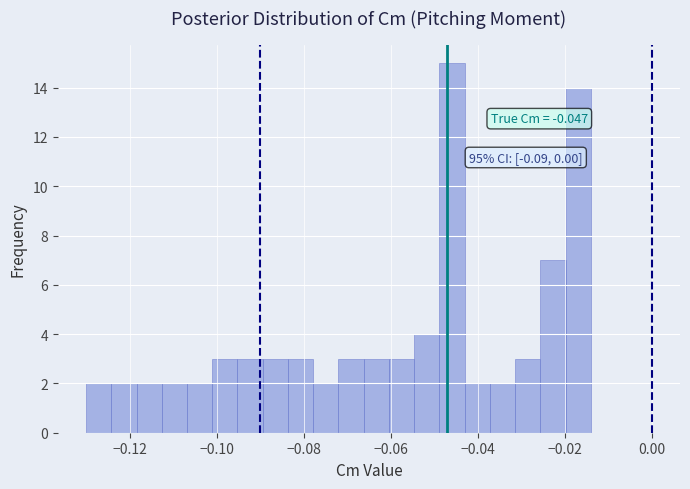

Around what value on the x-axis is the tallest bar? Give the approximate position of its centre, as read against the axis.

-0.046